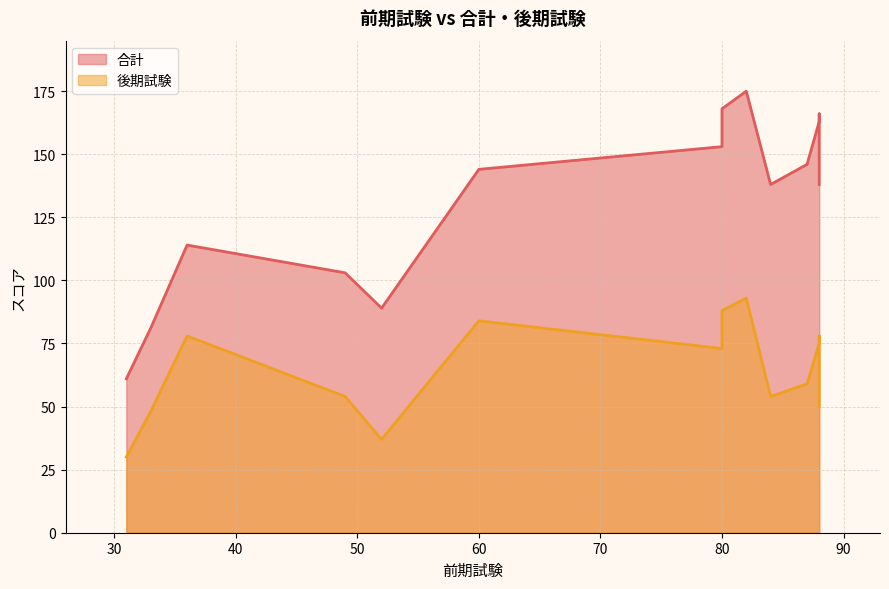

Reading right to left, list all the values displayed in this chart.

合計: 小沼果歩=114	桜田花奏=146	磯部和美=138	中澤有沙=144	杉野三平=89	野本勇二=103	久米理=166	飯田茉央=168	黒澤千佐子=163	下村岩男=175	春日棟上=81	広田紗千花=153	濱田諒穂=61	小泉沙樹=138
後期試験: 小沼果歩=78	桜田花奏=59	磯部和美=50	中澤有沙=84	杉野三平=37	野本勇二=54	久米理=78	飯田茉央=88	黒澤千佐子=75	下村岩男=93	春日棟上=48	広田紗千花=73	濱田諒穂=30	小泉沙樹=54